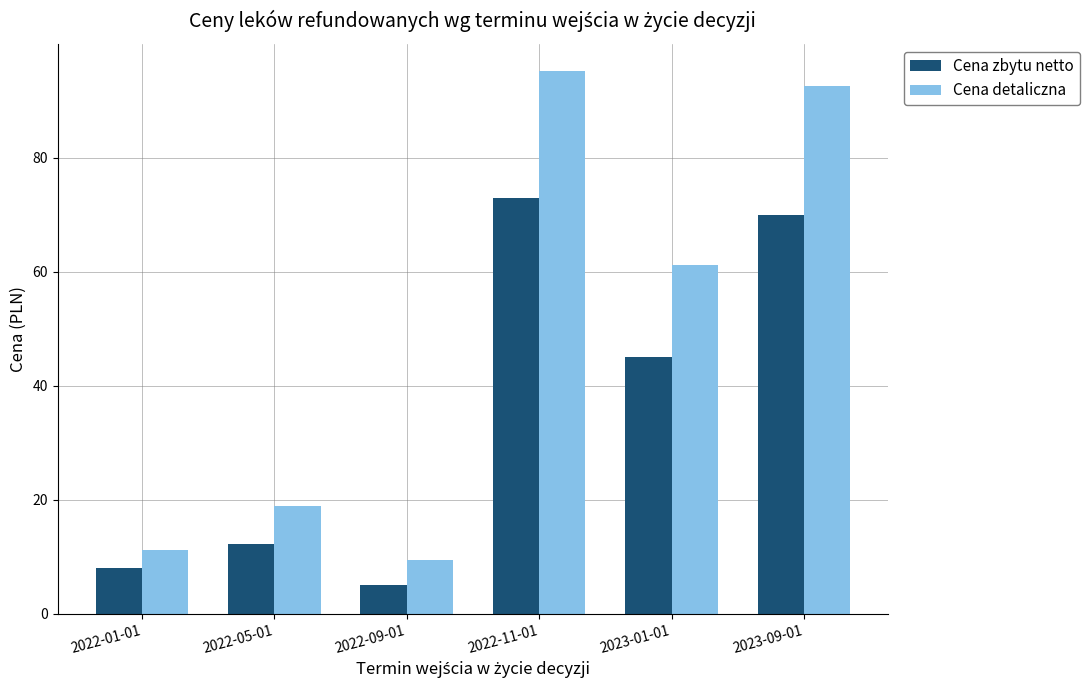

What is the lowest value of the Cena zbytu netto series?

5.0